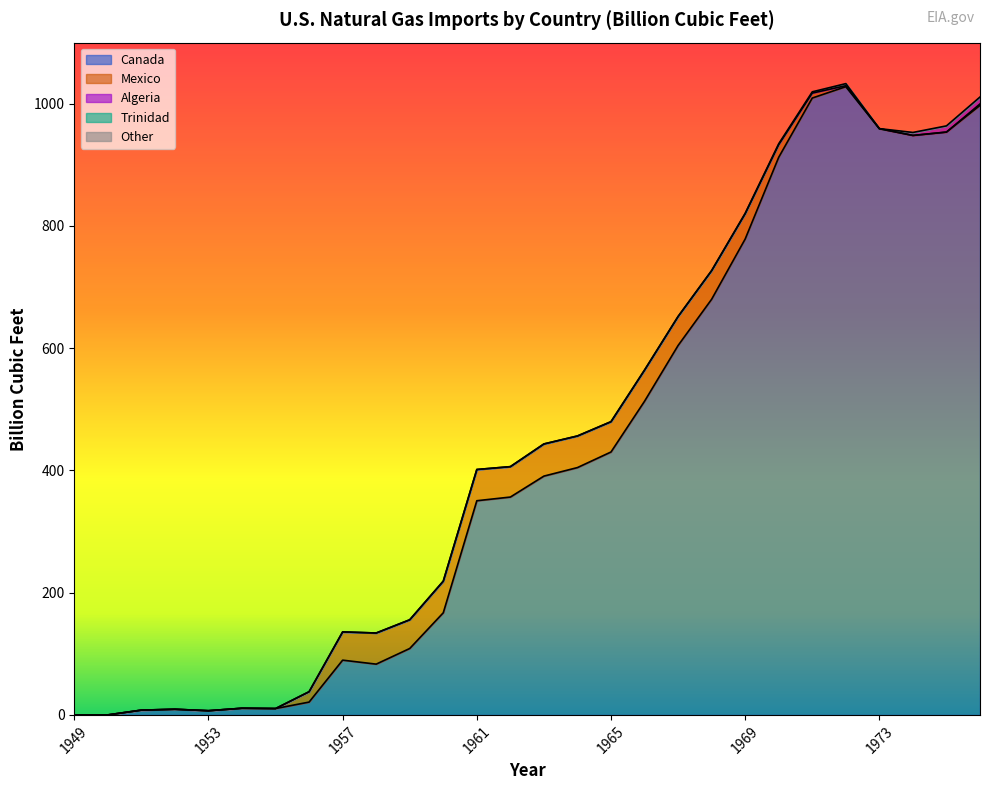

Does the chart display data point markers on the line(s)?

No